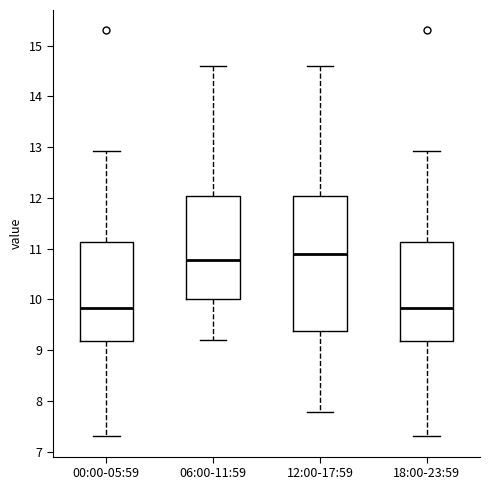

Which box is the tallest, from its lower edge to its upper edge?

12:00-17:59